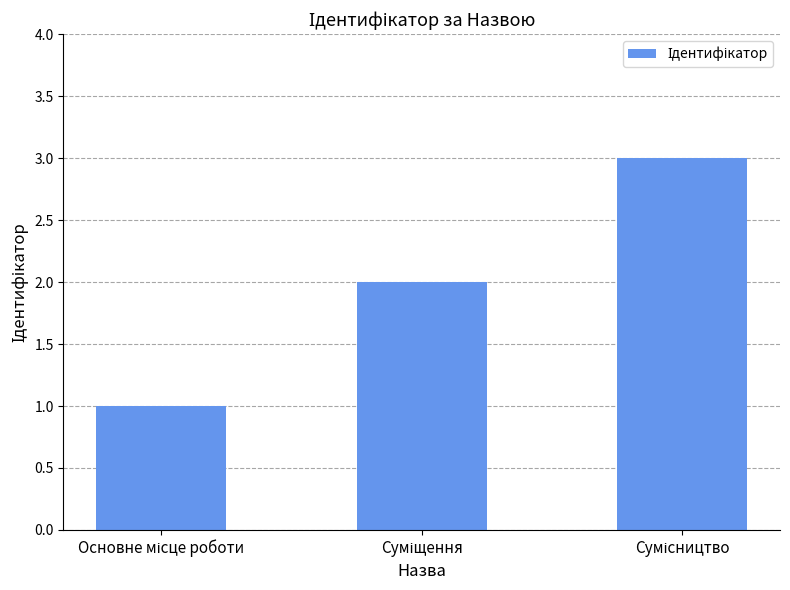

Reading left to right, list all the values displayed in this chart.

1	2	3